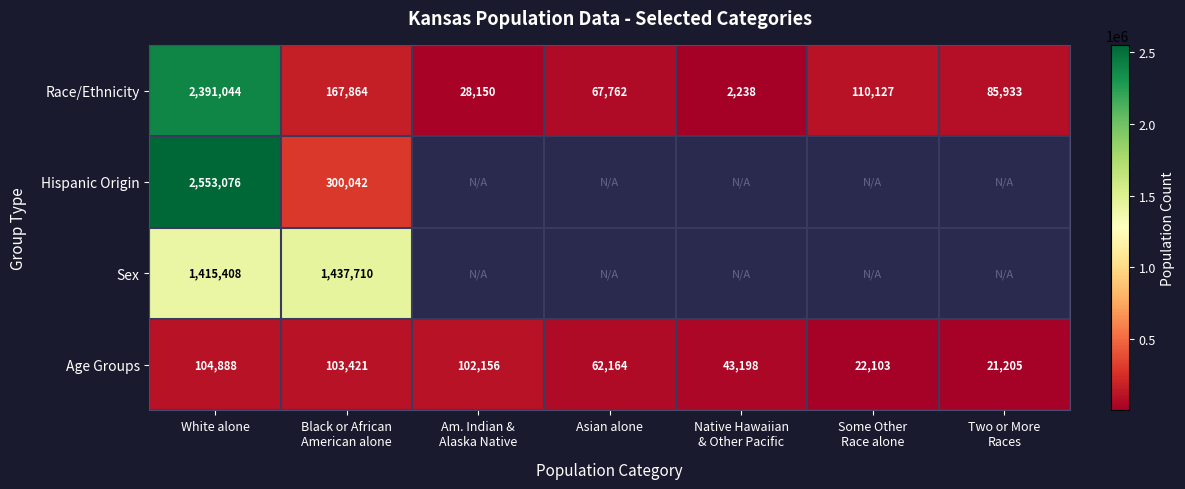

Where does the Race/Ethnicity series first go above 85933?

White alone